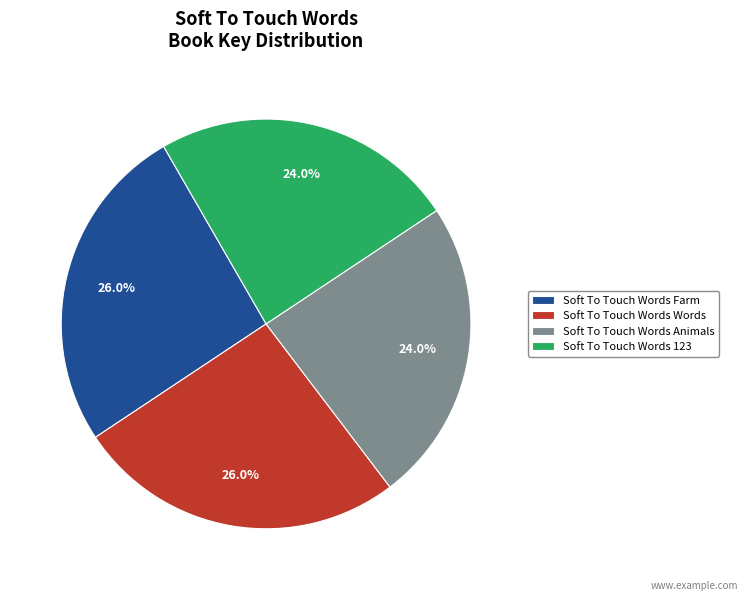

To the nearest percent, what is the difference between the Soft To Touch Words Words and Soft To Touch Words Animals slice percentages?

2%